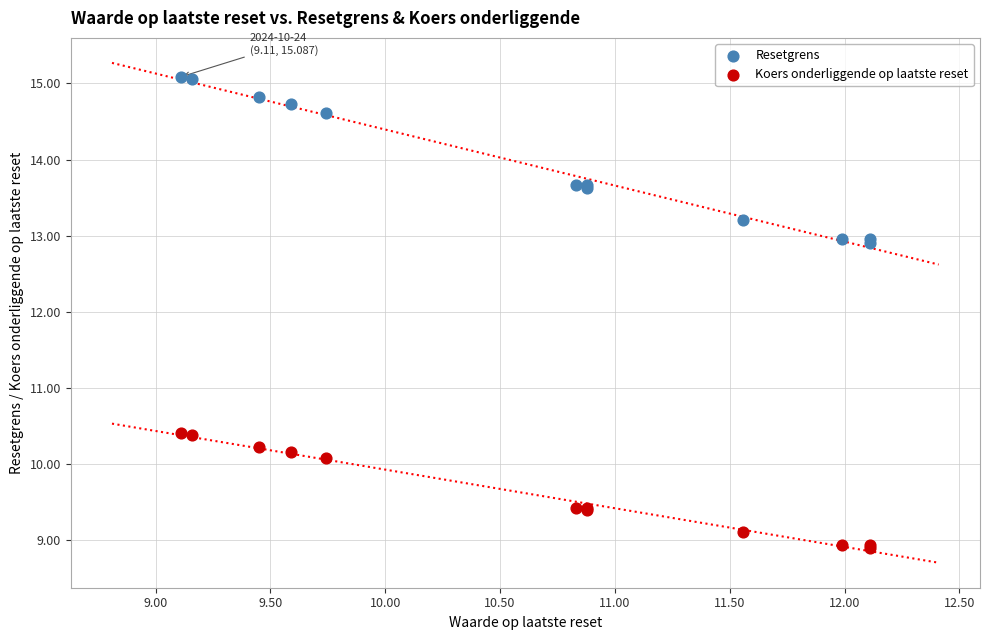

Which series reaches the minimum Y coordinate?

Koers onderliggende op laatste reset